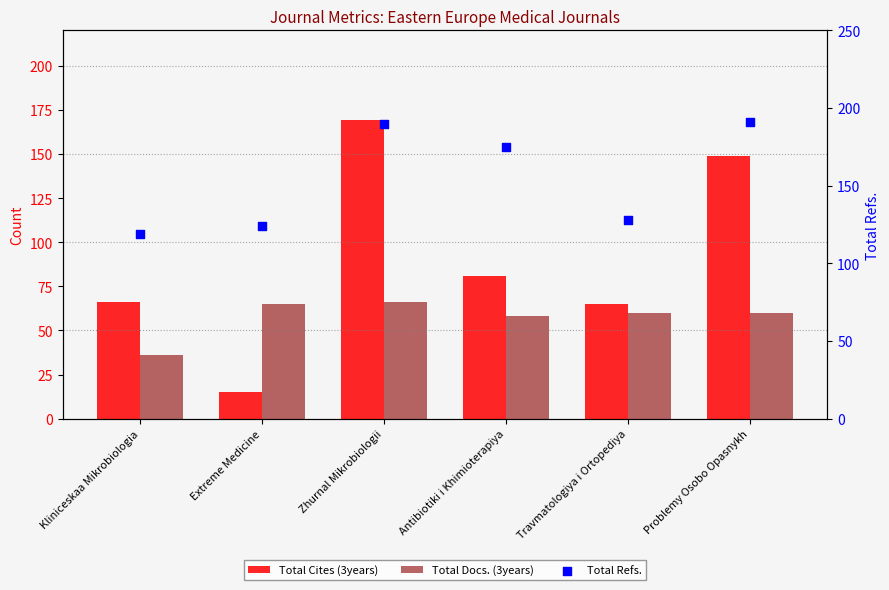

Which series has the largest Y range (max minus min)?

Total Cites (3years)